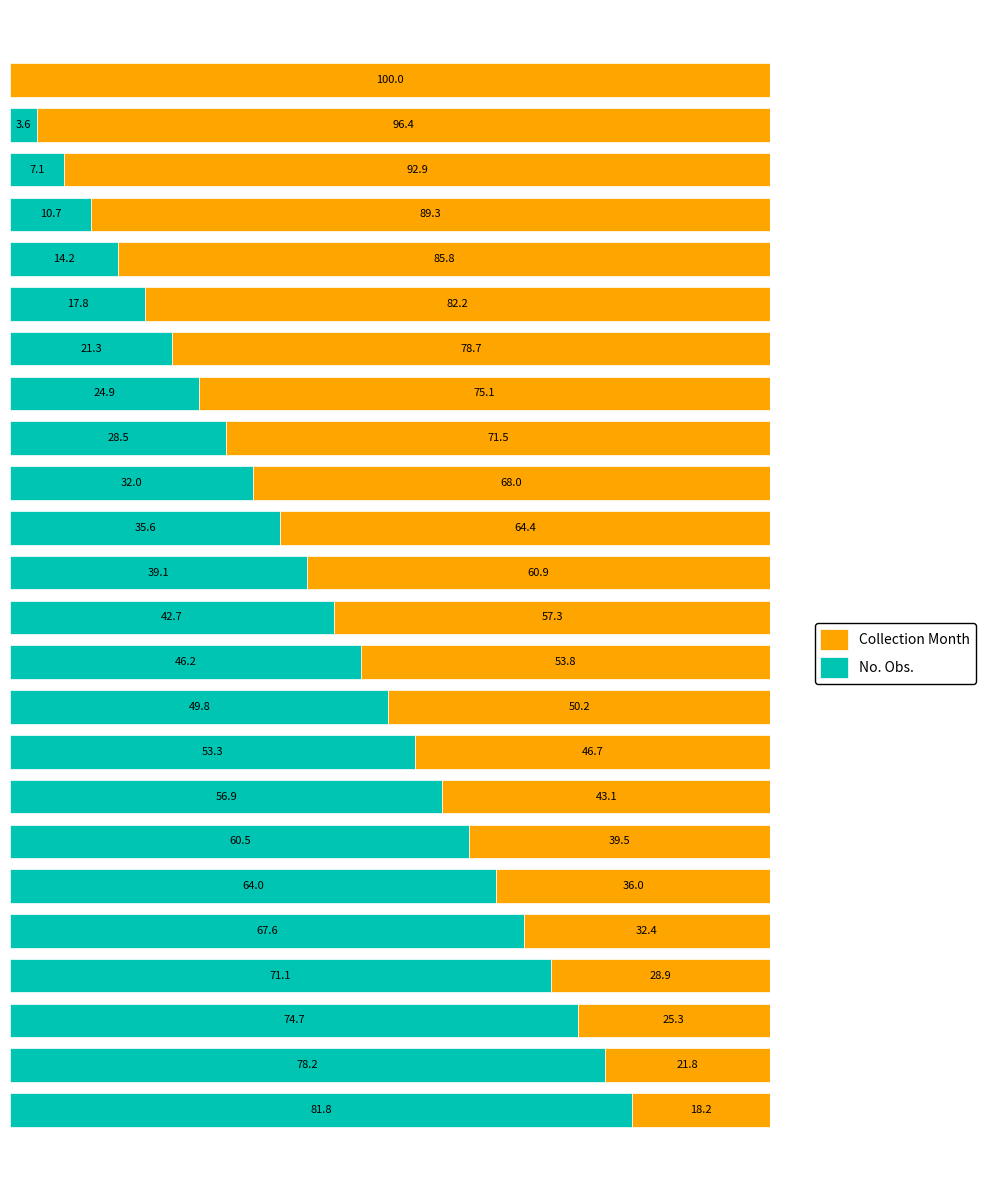

What is the difference between the maximum and minimum values in the No. Obs. series?

81.8